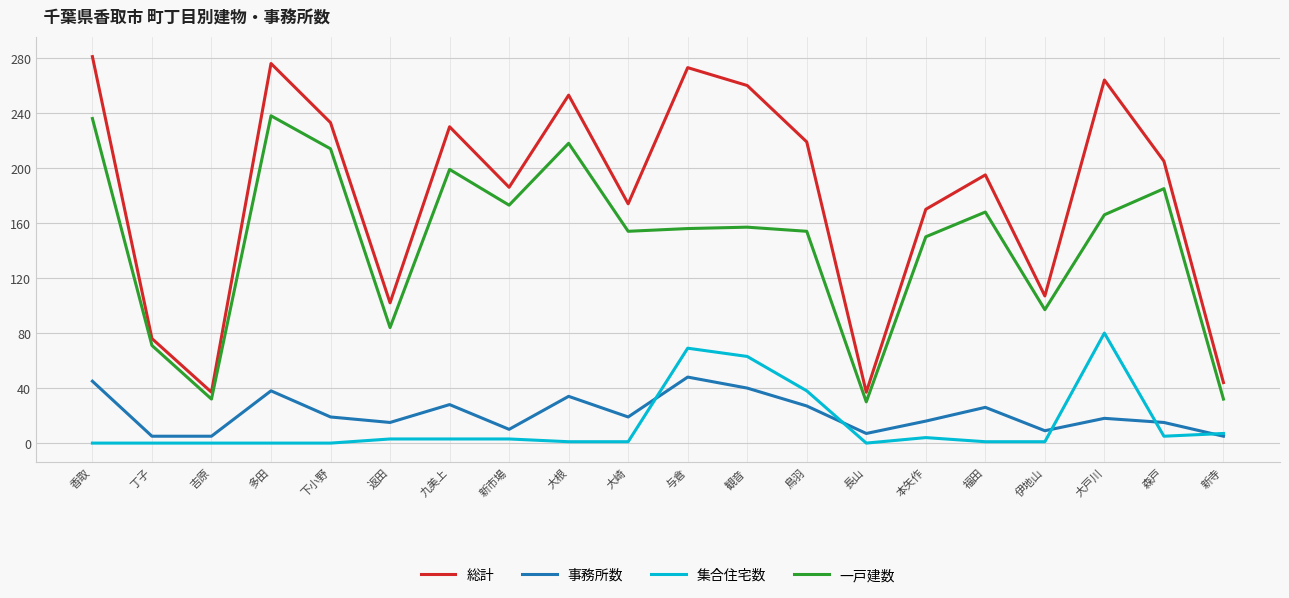

The 集合住宅数 series shows 0 at 丁子. True or false?

True